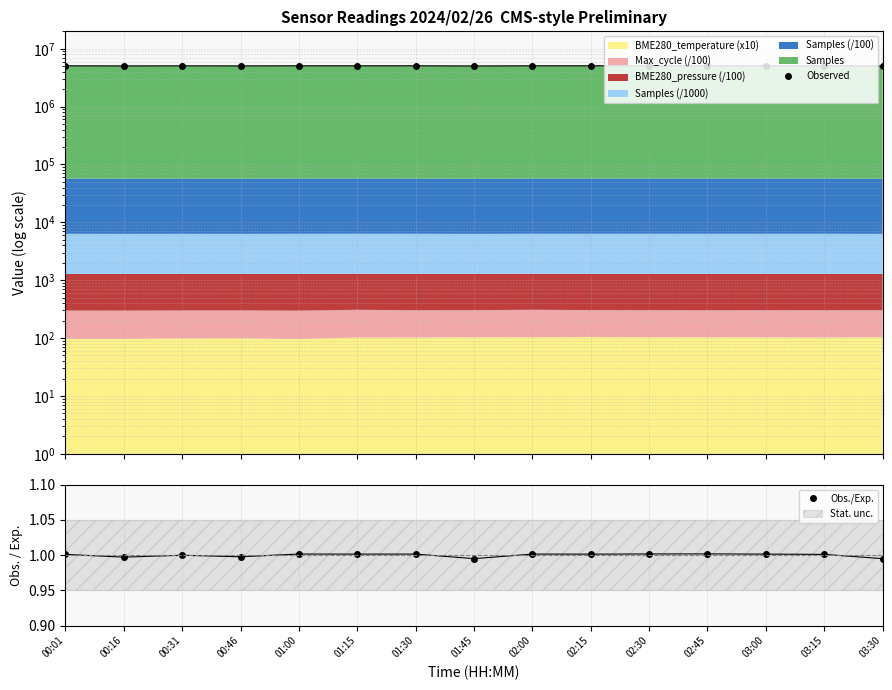

What is the difference between the highest and lowest values at 03:30?

5037208.0